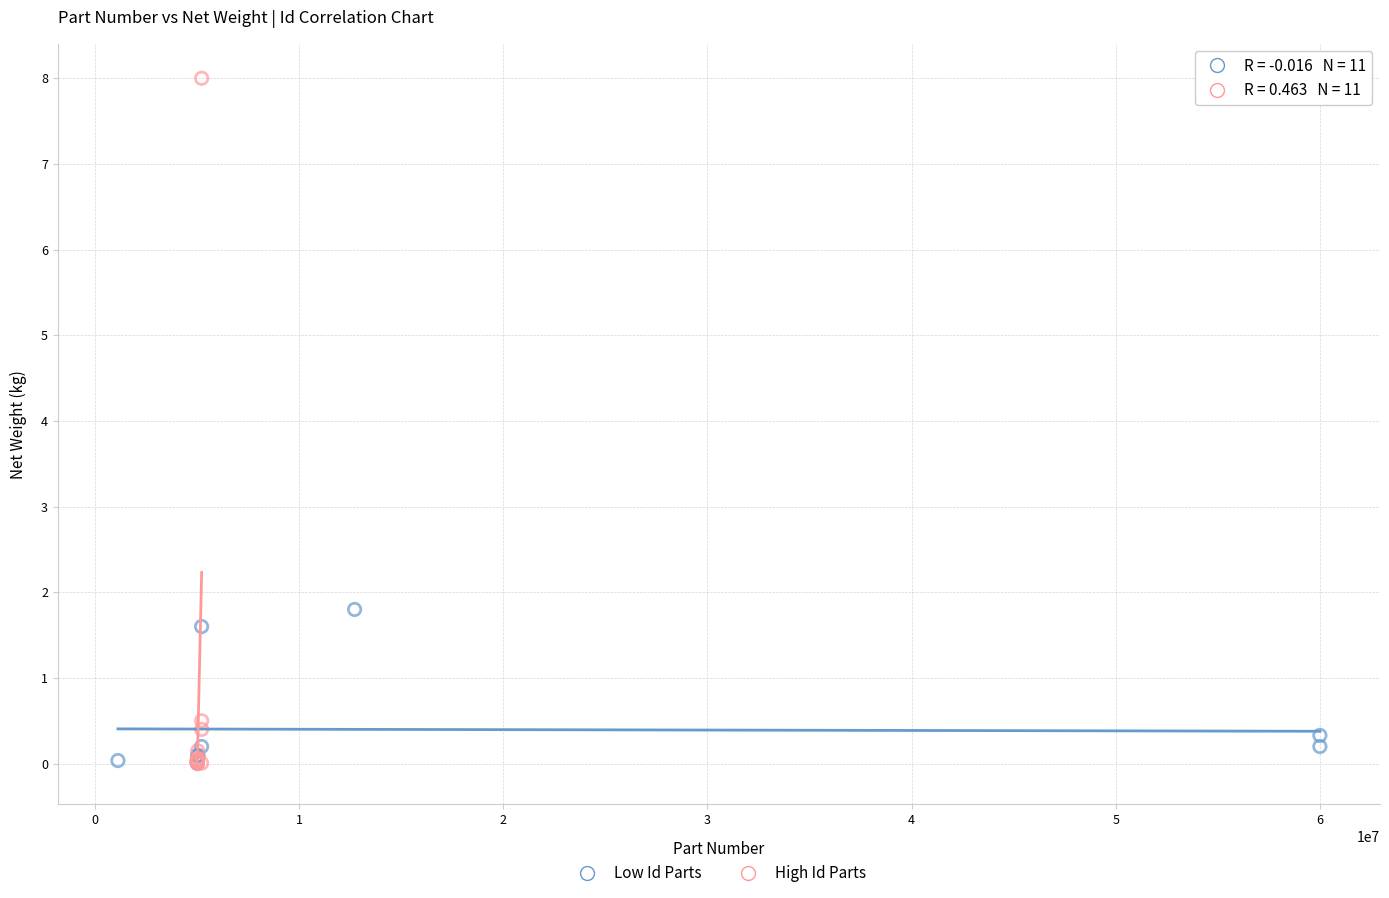

Which series contains the highest Y value?

High Id Parts